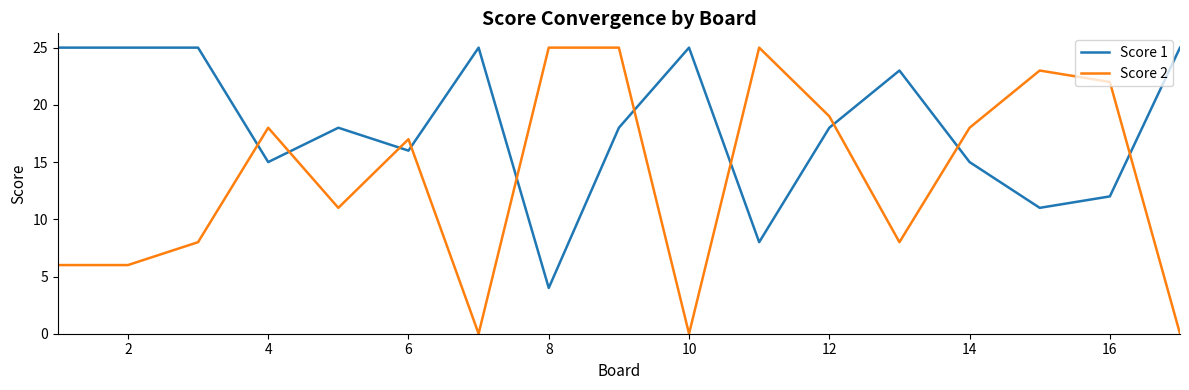

After their last crossing, which series has the higher values: Score 2 or Score 1?

Score 1